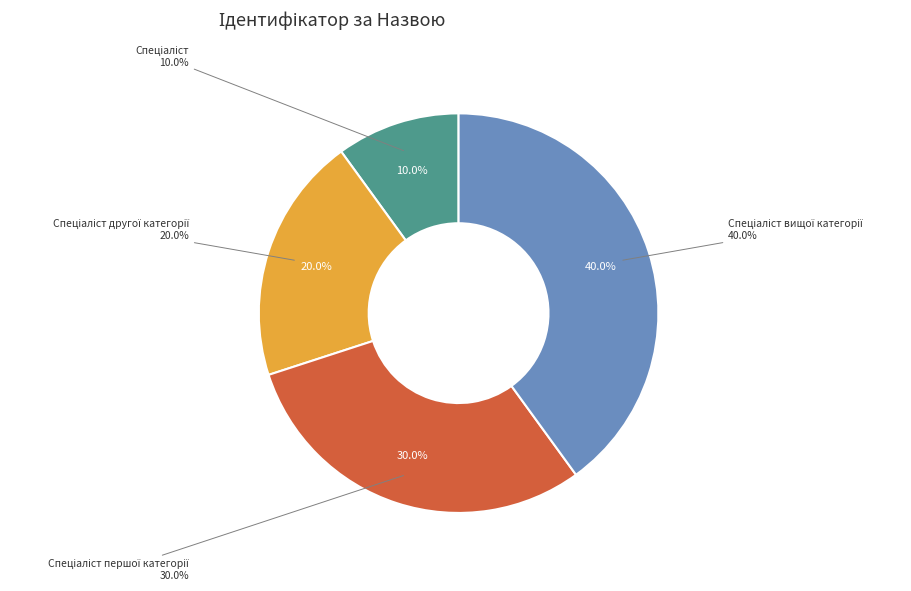

Is it true that Спеціаліст is 10% of the pie?

True